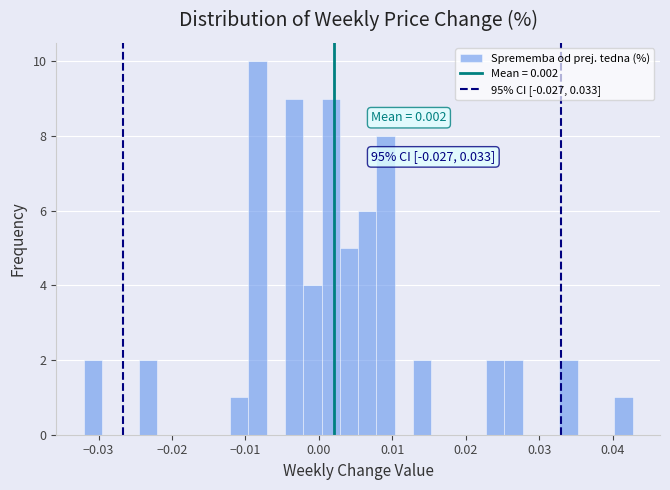

Around what value on the x-axis is the tallest bar? Give the approximate position of its centre, as read against the axis.

-0.008